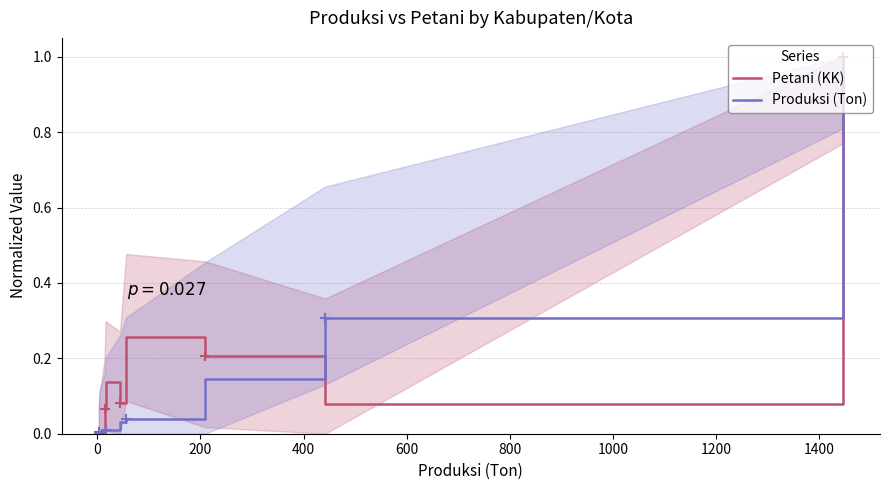

Rank the series by their maximum value, from lowest to highest.

Petani (KK), Produksi (Ton)